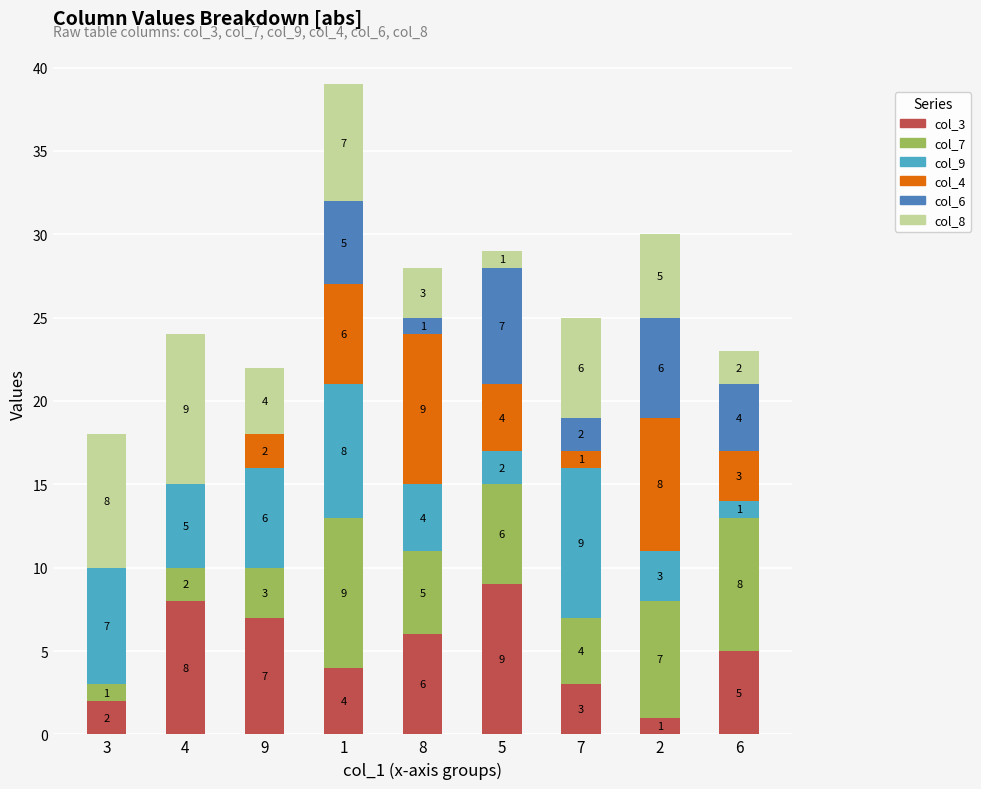

At which label does col_3 first exceed 5?

4